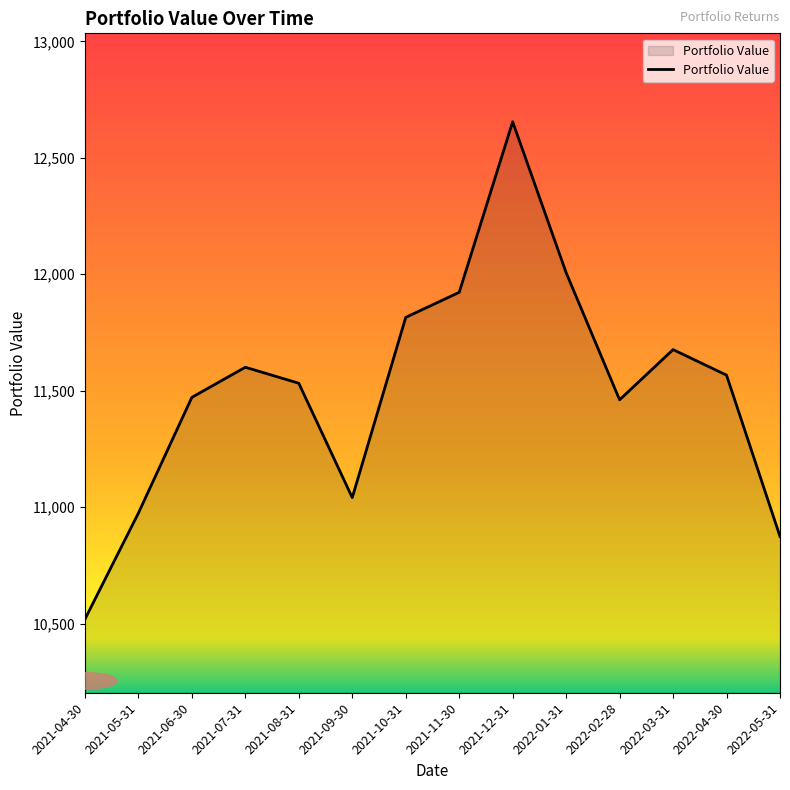

The value at 2021-05-31 is 10974.5. True or false?

True